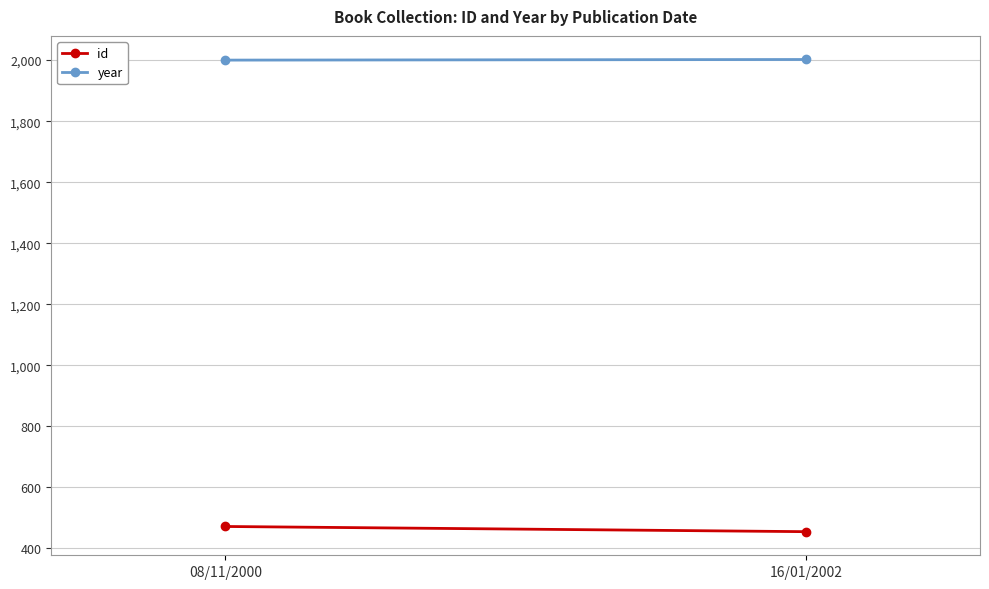

At which category does the chart reach its peak across all series?

16/01/2002